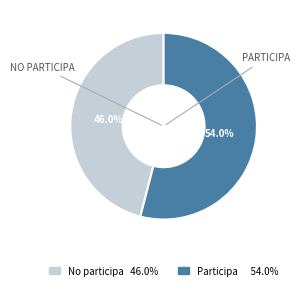

Does any single category account for the majority?

Yes